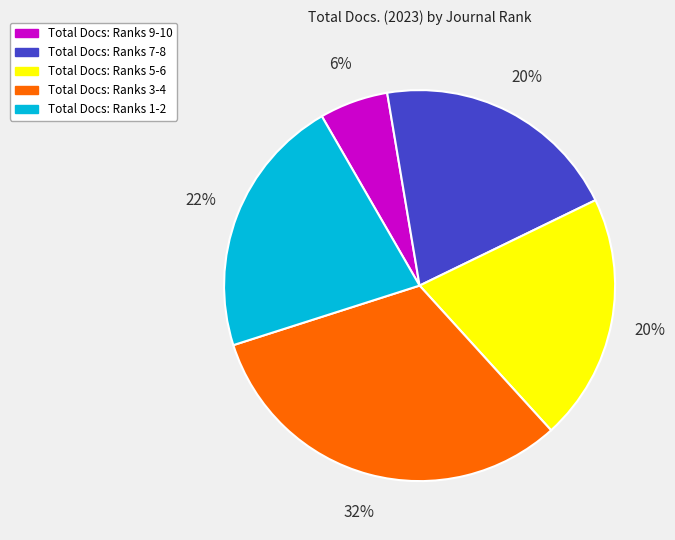

Is there any slice that represents more than half of the pie?

No